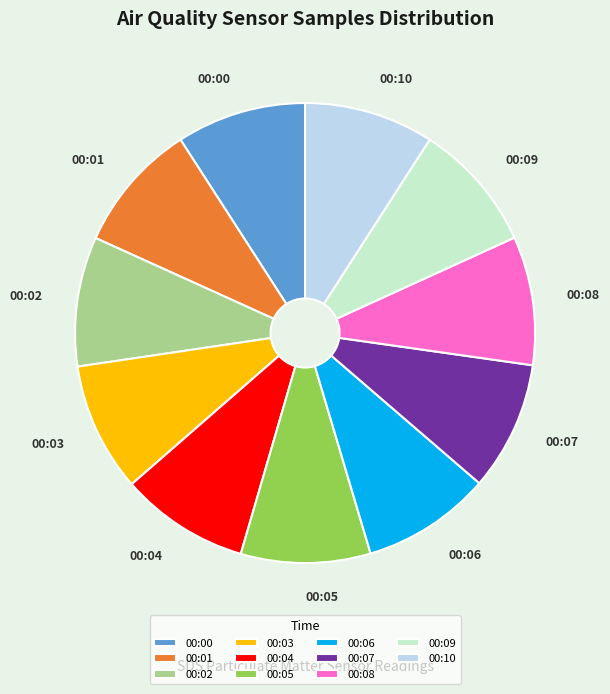

True or false: 00:08 accounts for 9% of the total.

True